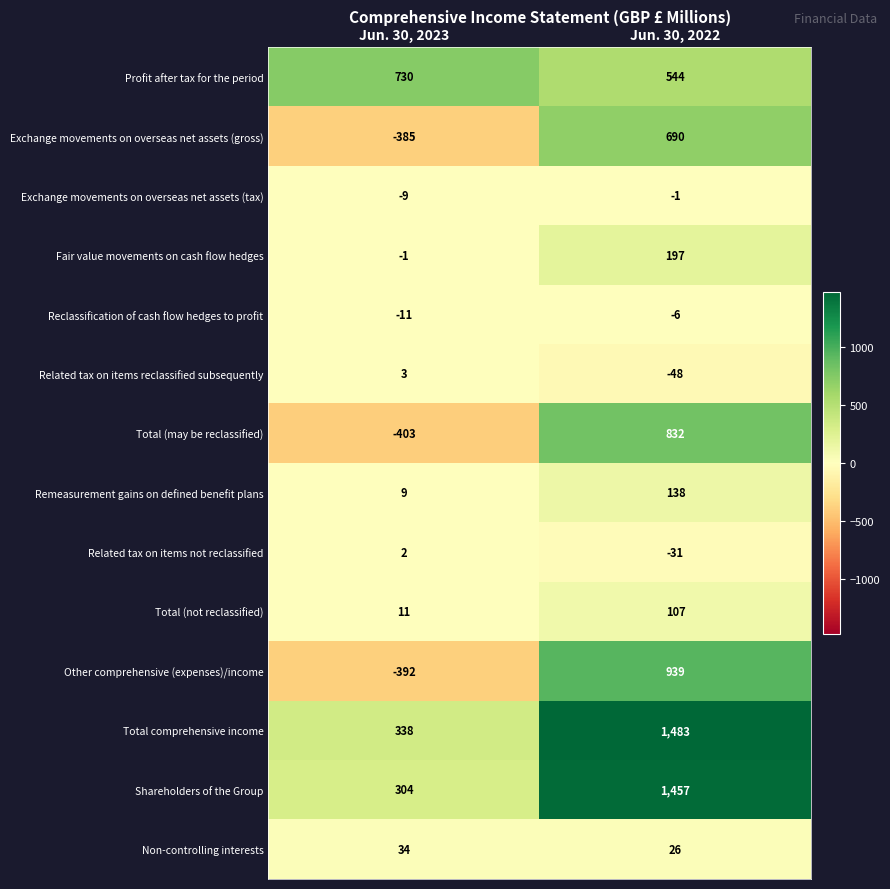

How many data points does each series have?

2